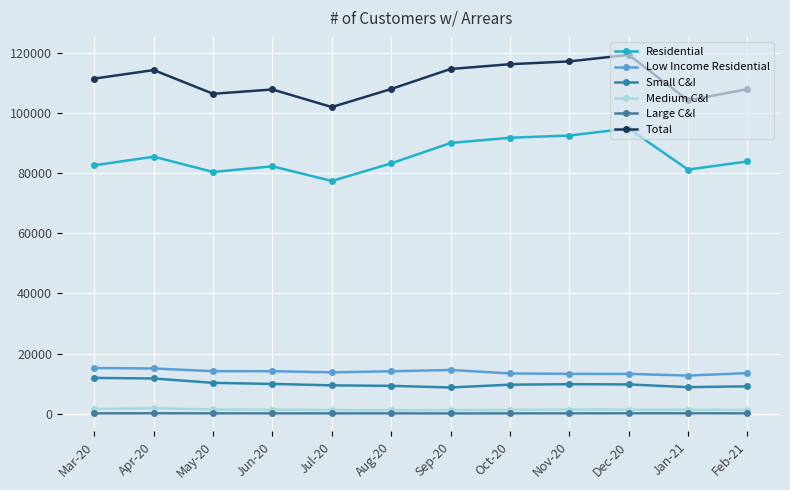

What is the spread (max minus min) of values at Jun-20?

107673